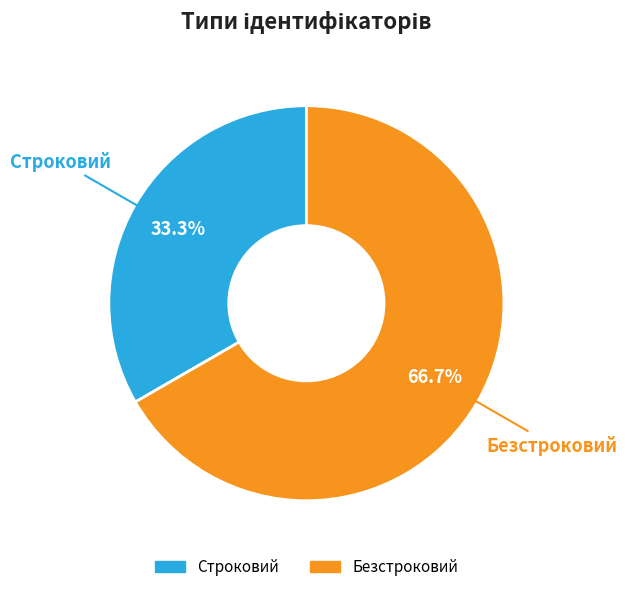

Does Безстроковий account for over 50% of the chart?

Yes